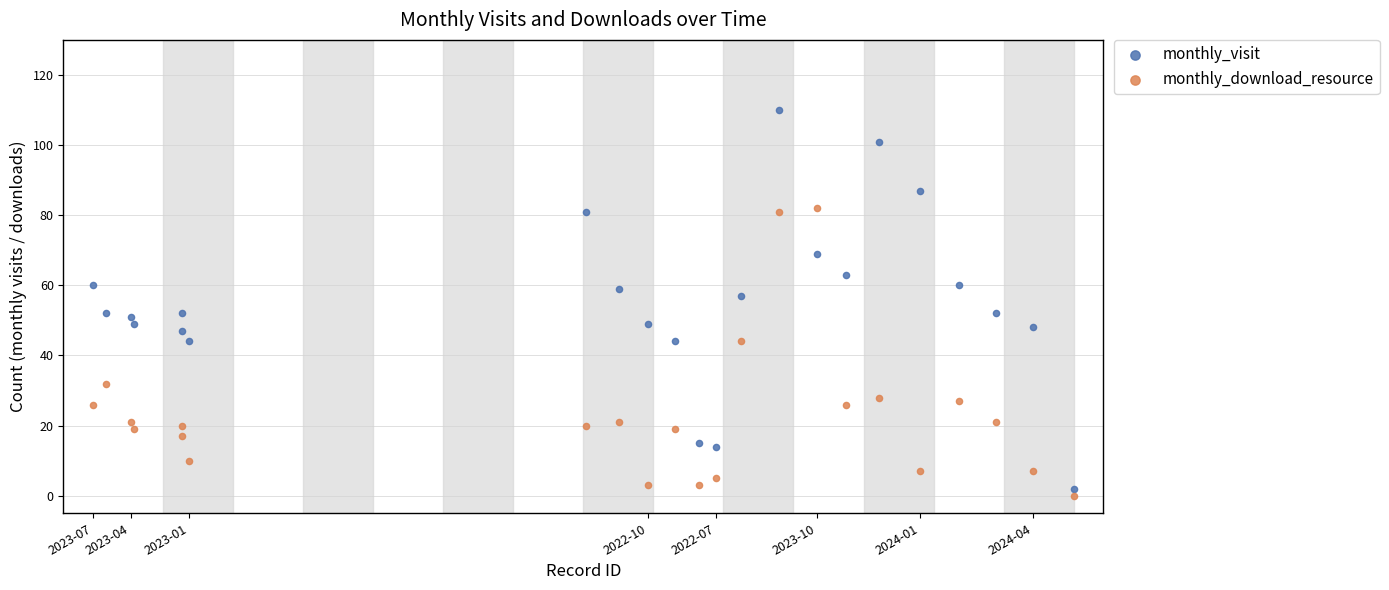

What is the X range (max minus min) for the scatter plot?

31458531